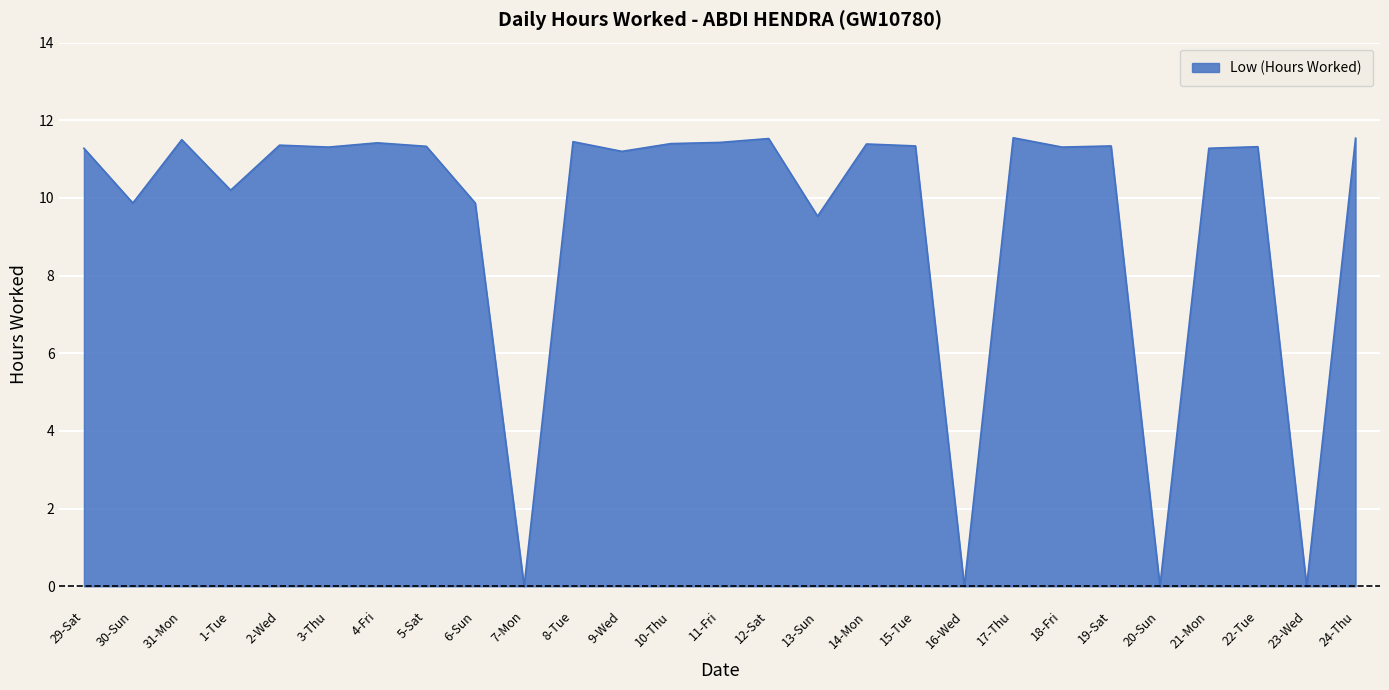

What is the difference between the maximum and minimum values?

11.6